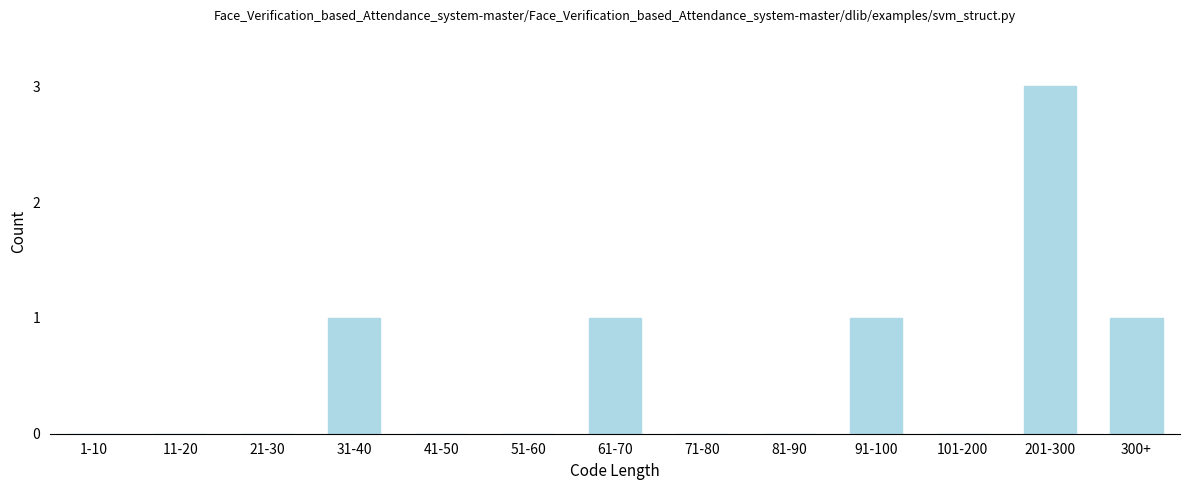

Reading right to left, list all the values displayed in this chart.

300+=1	201-300=3	101-200=0	91-100=1	81-90=0	71-80=0	61-70=1	51-60=0	41-50=0	31-40=1	21-30=0	11-20=0	1-10=0